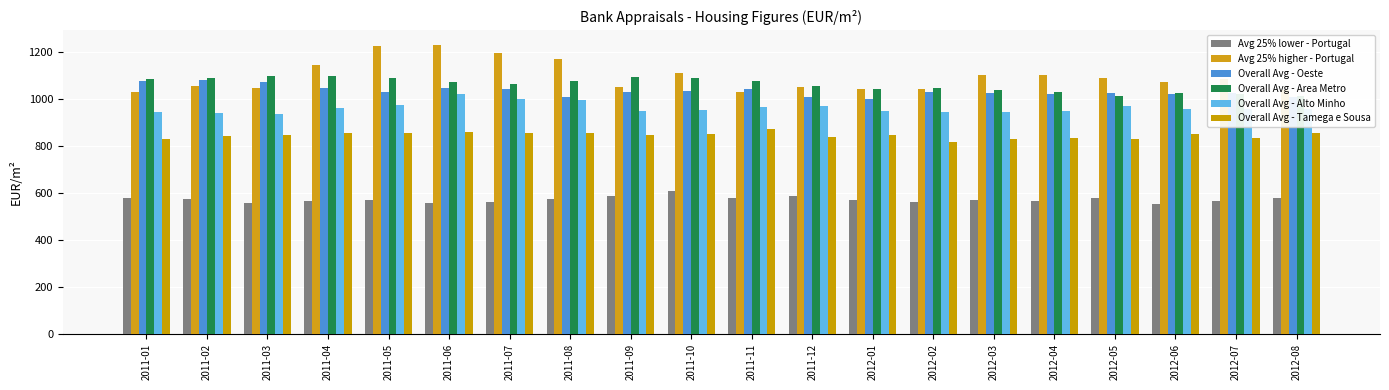

Reading left to right, what are all the values shown in this chart?

Avg 25% lower - Portugal: 581	577	560	565	573	558	562	574	590	608	580	586	570	564	570	565	579	554	566	580
Avg 25% higher - Portugal: 1029	1055	1047	1148	1228	1232	1196	1172	1054	1111	1029	1051	1043	1042	1102	1102	1092	1074	1088	1039
Overall Avg - Oeste: 1079	1080	1073	1049	1033	1048	1042	1009	1031	1037	1042	1009	1000	1031	1028	1022	1025	1021	1026	1009
Overall Avg - Area Metro: 1088	1089	1101	1099	1089	1074	1065	1077	1095	1091	1079	1055	1045	1046	1041	1033	1016	1027	1023	1013
Overall Avg - Alto Minho: 945	943	937	962	977	1023	1000	997	951	955	967	973	948	947	945	951	971	958	958	957
Overall Avg - Tamega e Sousa: 829	843	849	857	858	861	857	856	849	851	873	839	848	818	830	833	831	851	833	856